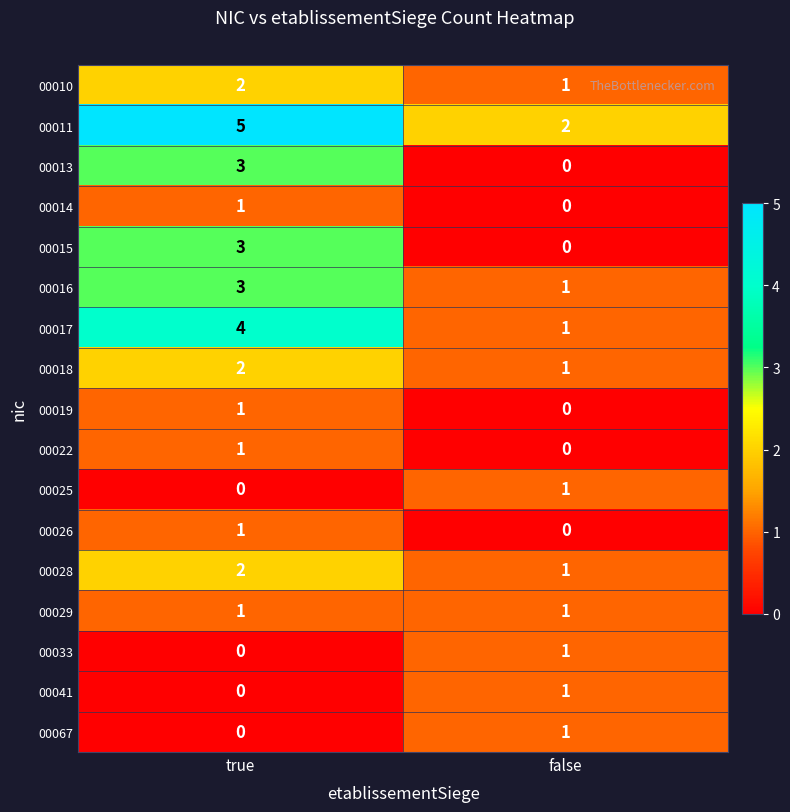

What is the difference between the highest and lowest values at true?

5